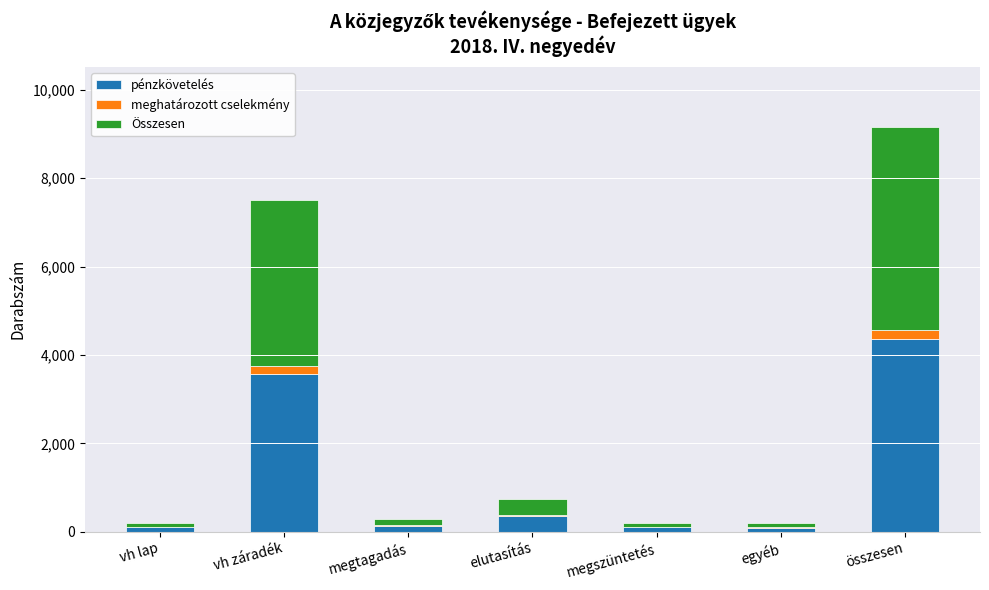

At which label is pénzkövetelés closest to 2225?

vh záradék